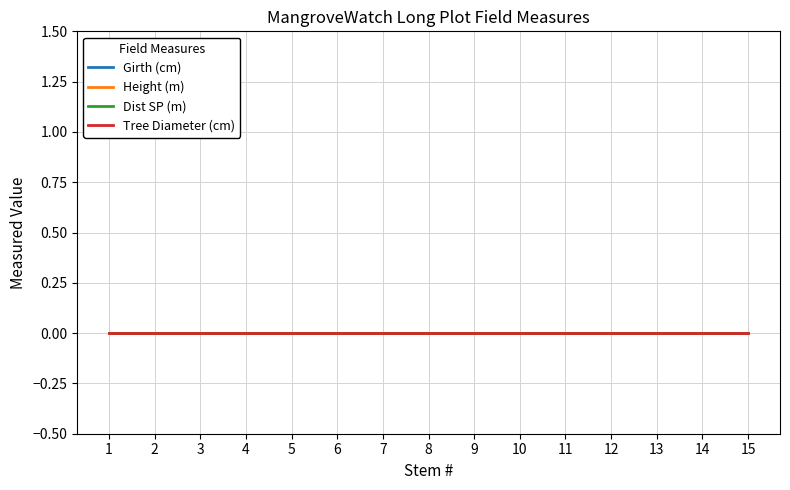

Reading right to left, extract all data points from this chart.

Stem #: 15=15	14=14	13=13	12=12	11=11	10=10	9=9	8=8	7=7	6=6	5=5	4=4	3=3	2=2	1=1
Girth (cm): 15=0	14=0	13=0	12=0	11=0	10=0	9=0	8=0	7=0	6=0	5=0	4=0	3=0	2=0	1=0
Height (m): 15=0	14=0	13=0	12=0	11=0	10=0	9=0	8=0	7=0	6=0	5=0	4=0	3=0	2=0	1=0
Tree Diameter (cm): 15=0	14=0	13=0	12=0	11=0	10=0	9=0	8=0	7=0	6=0	5=0	4=0	3=0	2=0	1=0
Dist SP (m): 15=0	14=0	13=0	12=0	11=0	10=0	9=0	8=0	7=0	6=0	5=0	4=0	3=0	2=0	1=0